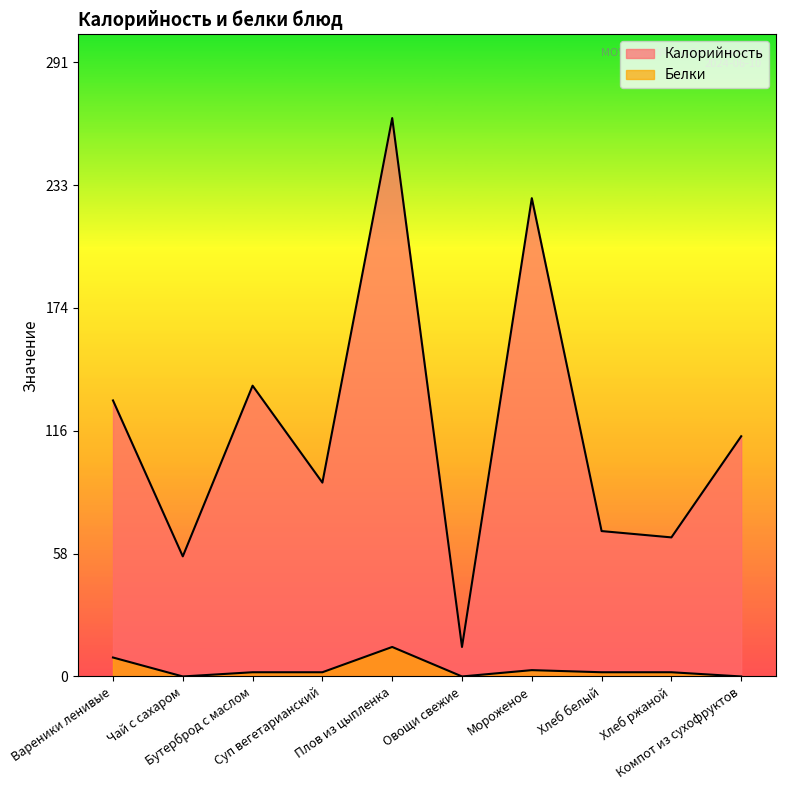

At which label does Белки reach its peak?

Плов из цыпленка